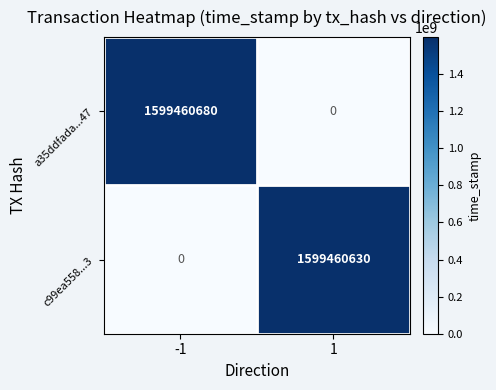

What is the maximum value for a35ddfada...47?

1599460680